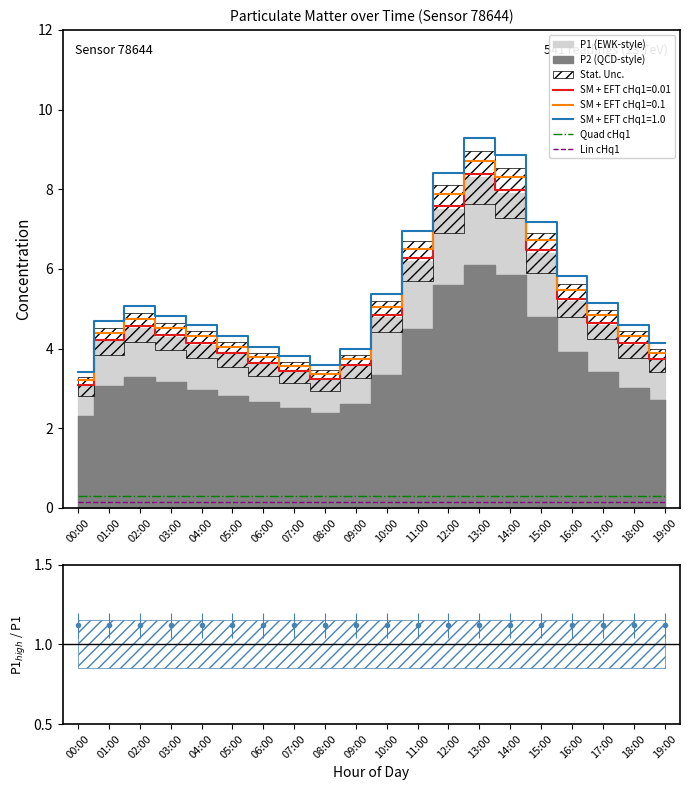

What is the highest value of the Quad cHq1 series?

0.3